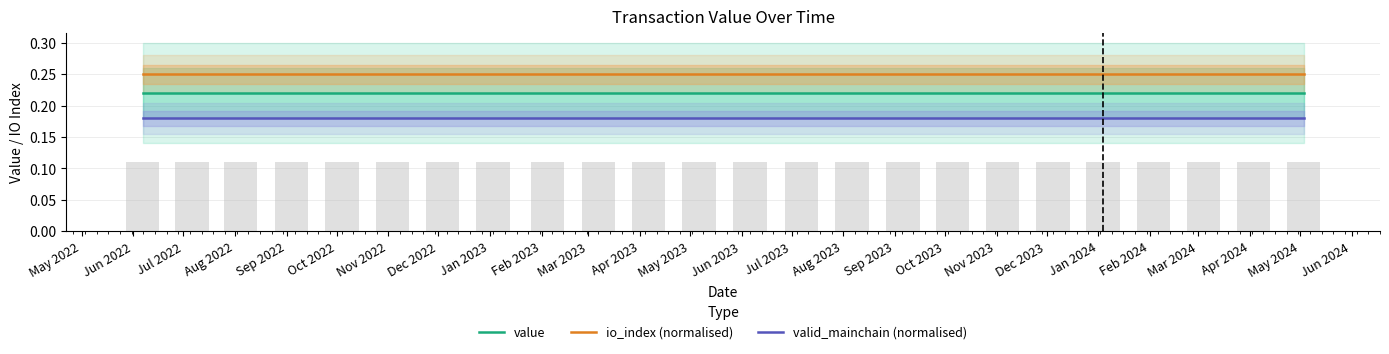

What is the value of the value bar at the 8th from the left?

0.2